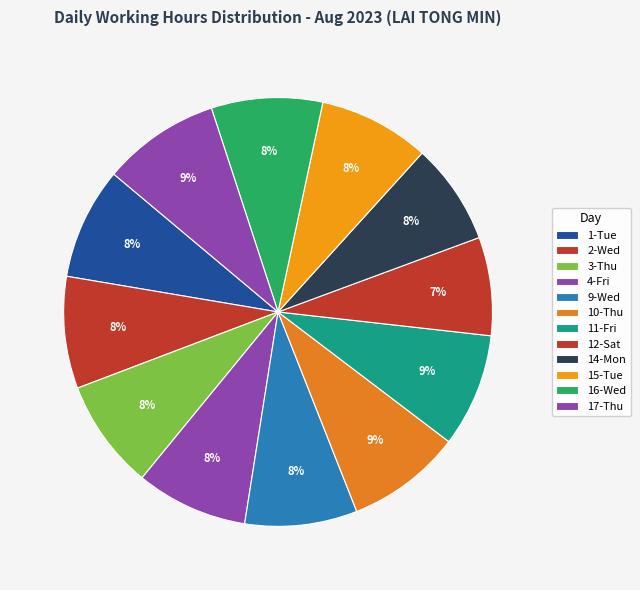

Count the number of slices in the pie.

12